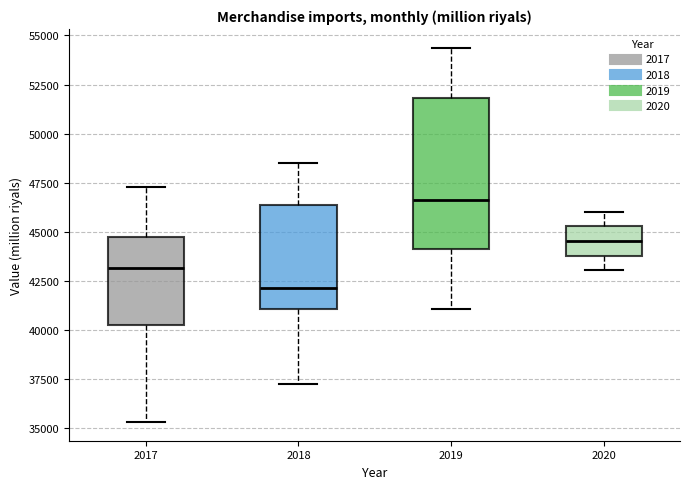

Where does the lower whisker of the box at x = 2019 end on the y-axis? The values are not printed on the chart, so give them approximately, as read against the axis.

41000